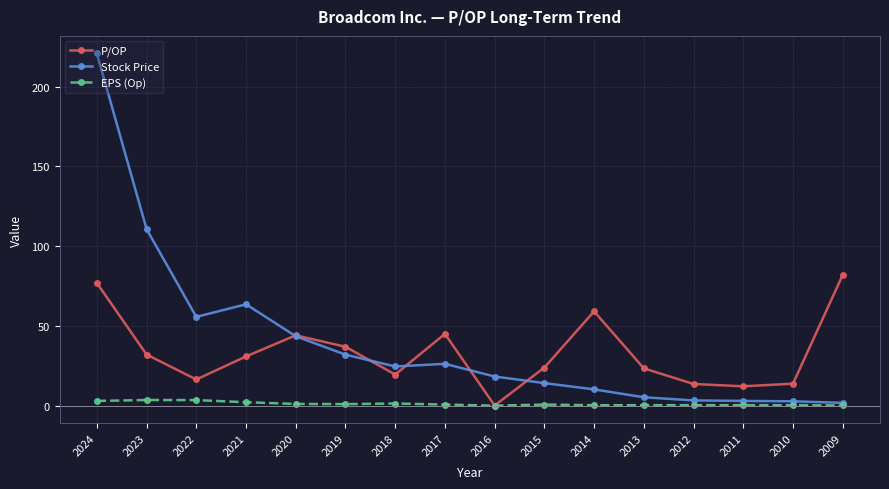

What is the total value across all series at 2017?

71.7